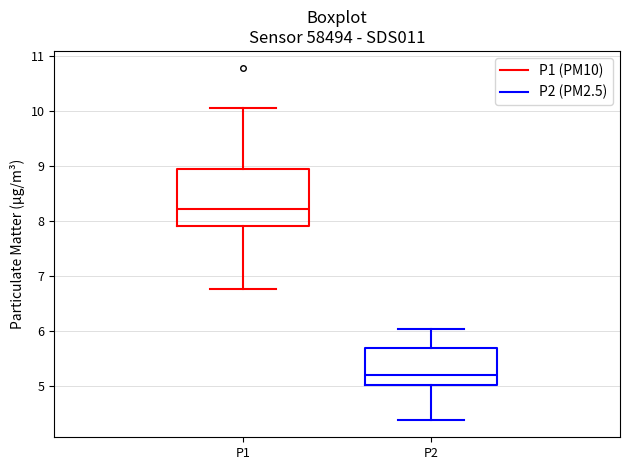

Which box is the tallest, from its lower edge to its upper edge?

P1